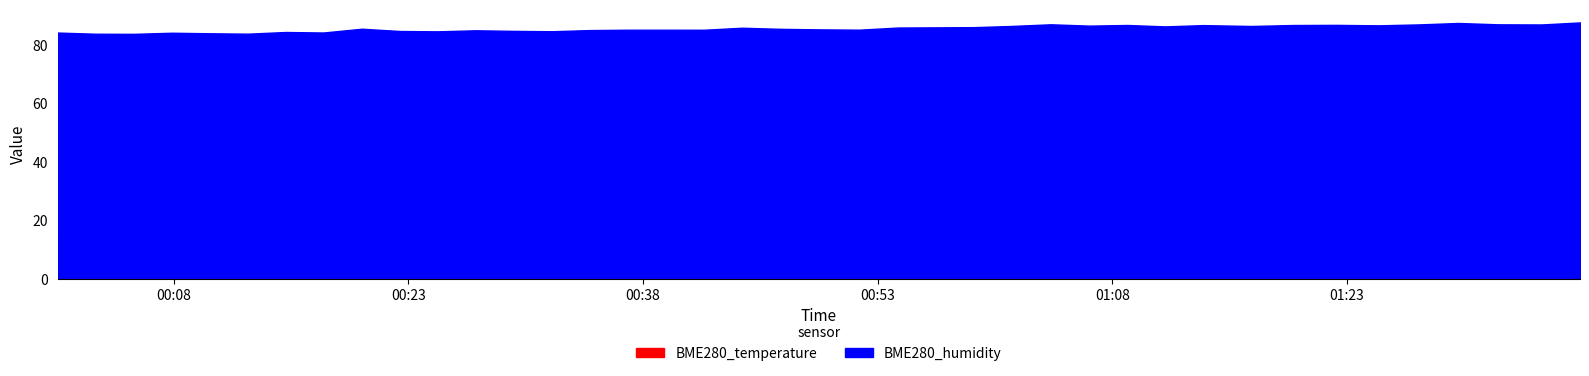

Which series has the largest total across all categories?

BME280_humidity